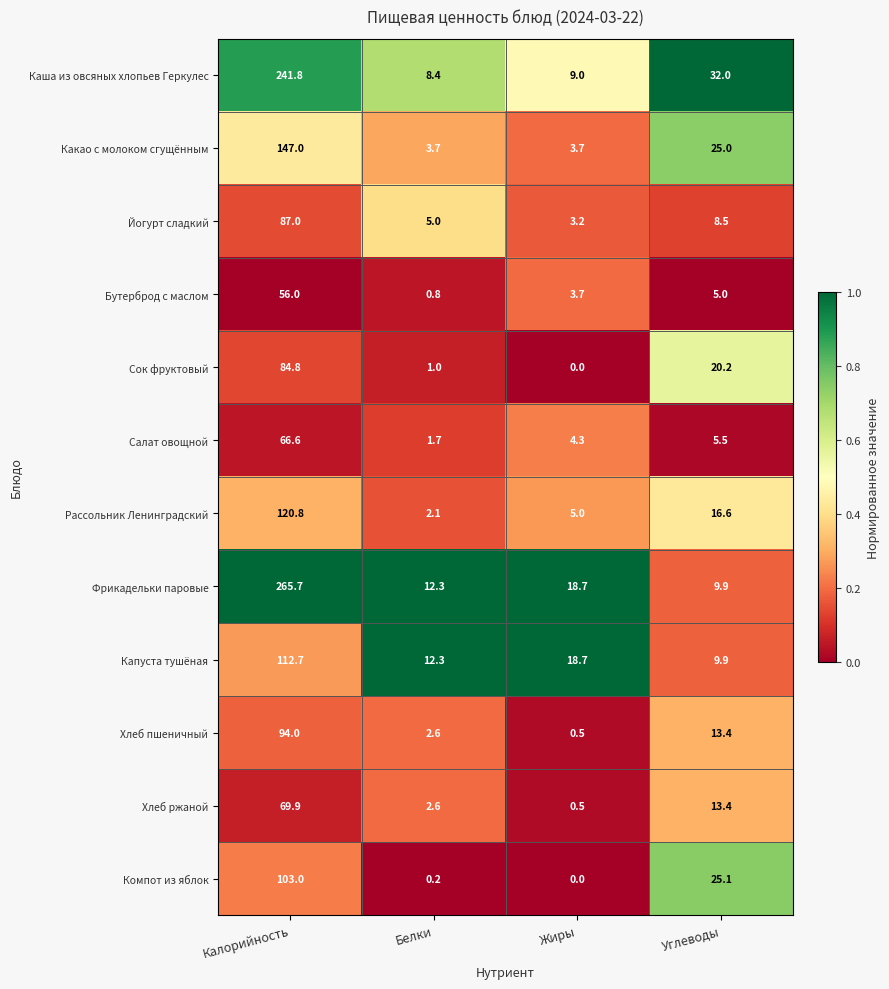

The Компот из яблок series shows 103.0 at Калорийность. True or false?

True